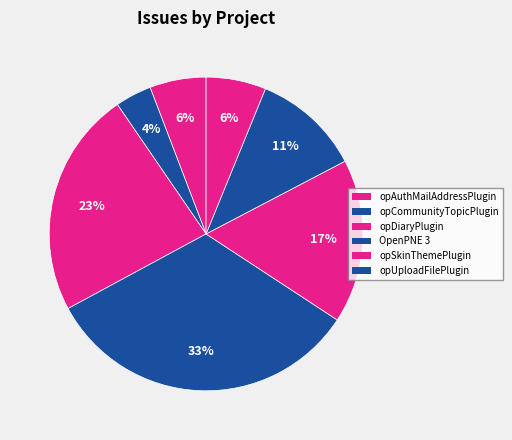

Count the number of slices in the pie.

7